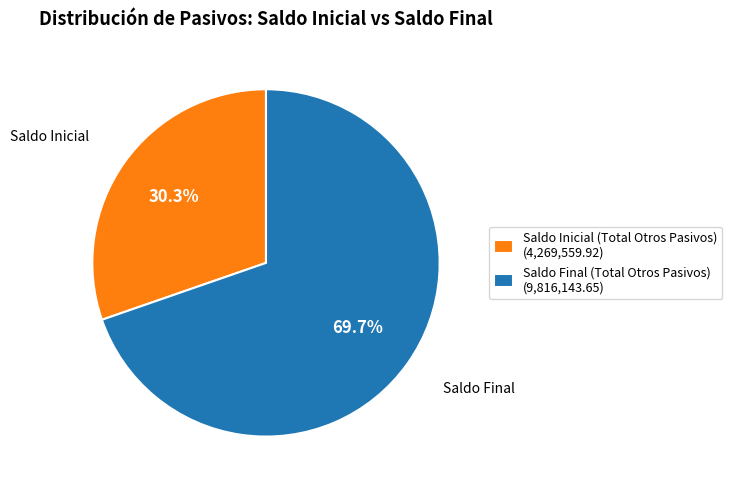

Is there any slice that represents more than half of the pie?

Yes